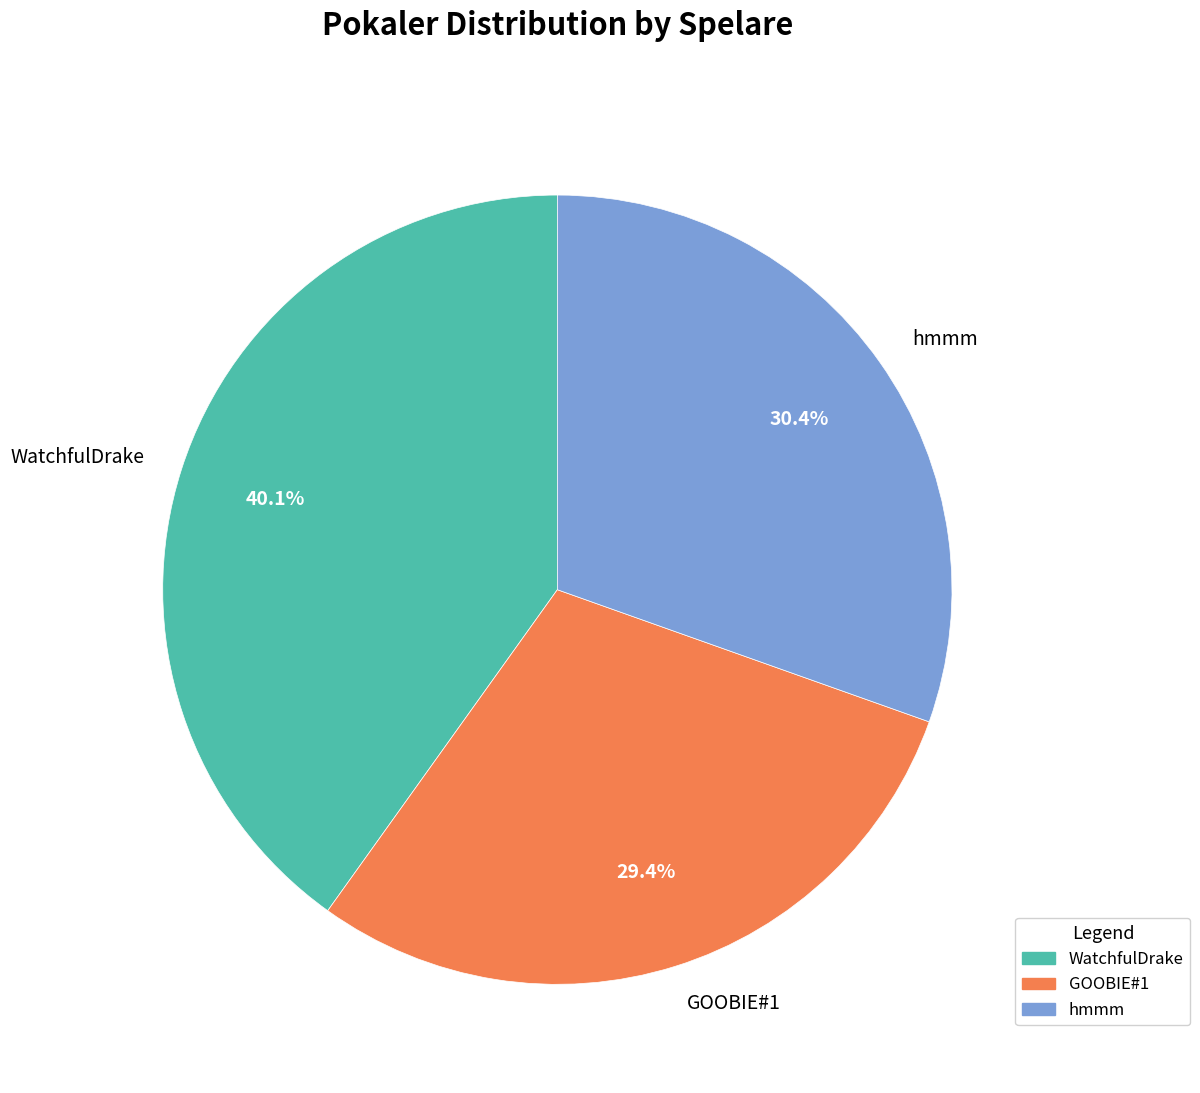

Is there a majority slice in this chart?

No